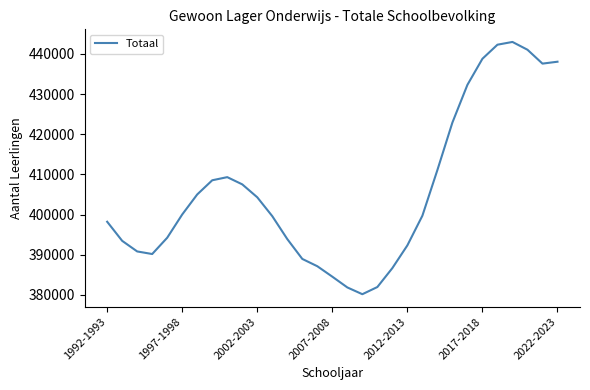

What is the greatest value displayed?

442961